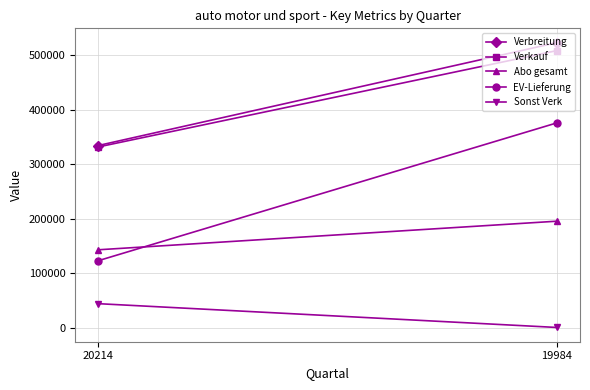

What is the value of the EV-Lieferung point at the 2nd from the left?

375662